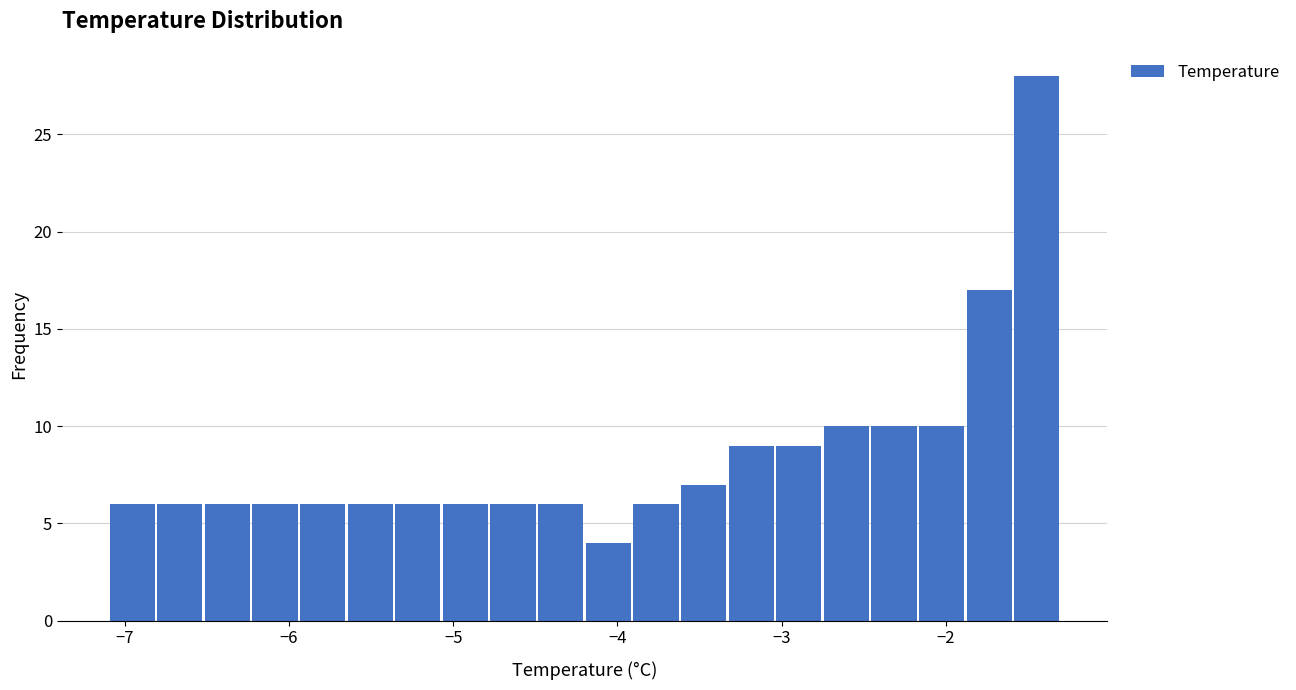

Read against the x-axis, roughly where is the centre of the tallest bar?

-1.4